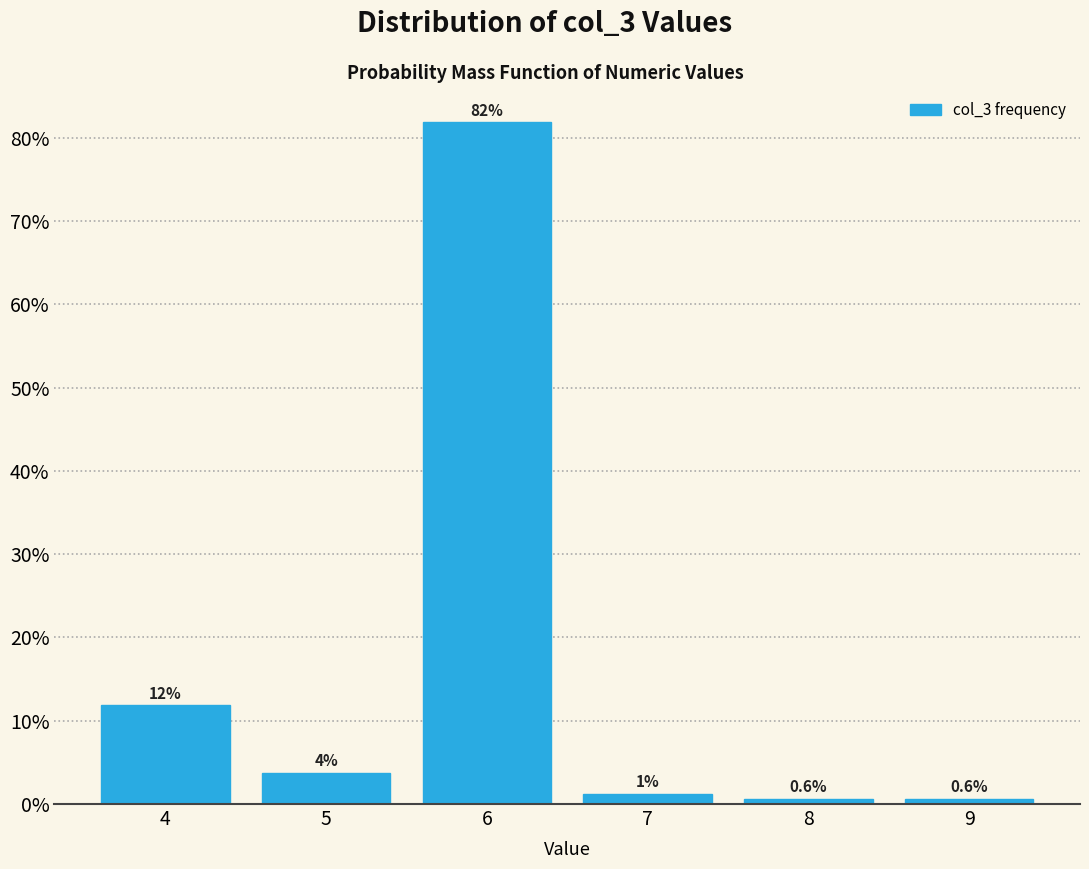

Where does the data first go above 3?

4